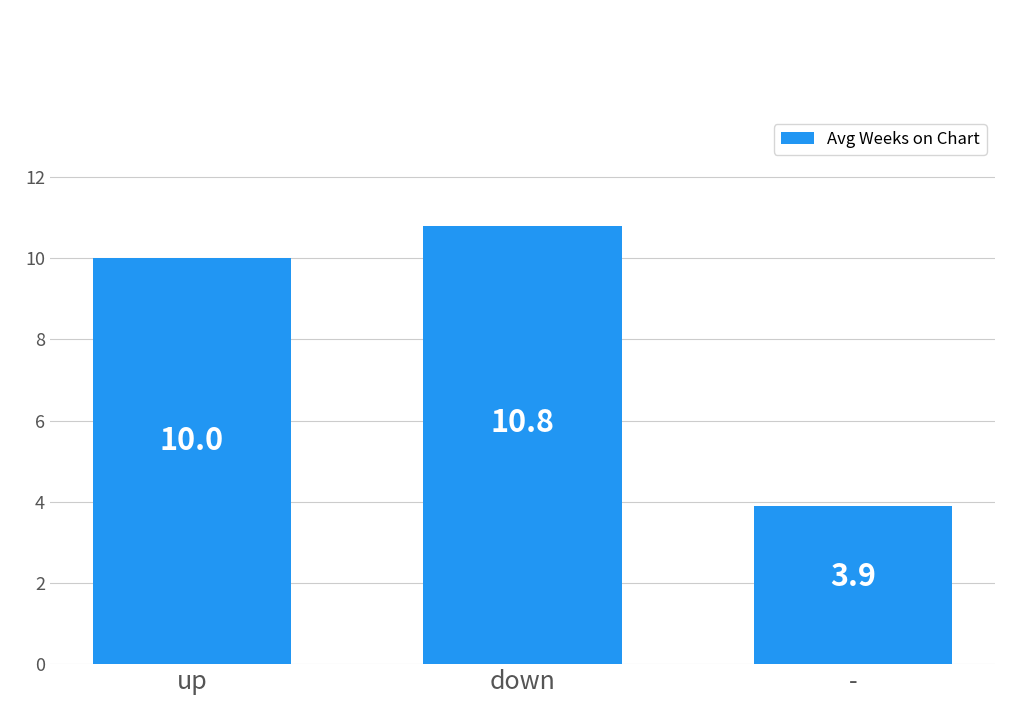

Reading left to right, transcribe all the data shown in this chart.

up=10.0	down=10.8	-=3.9